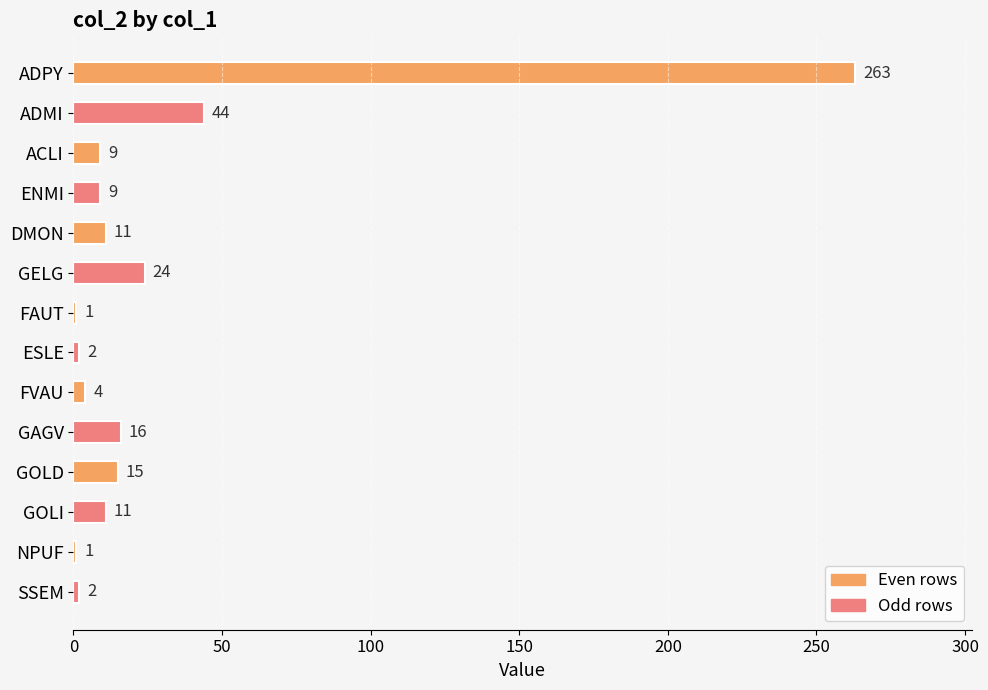

Are the bars horizontal?

Yes